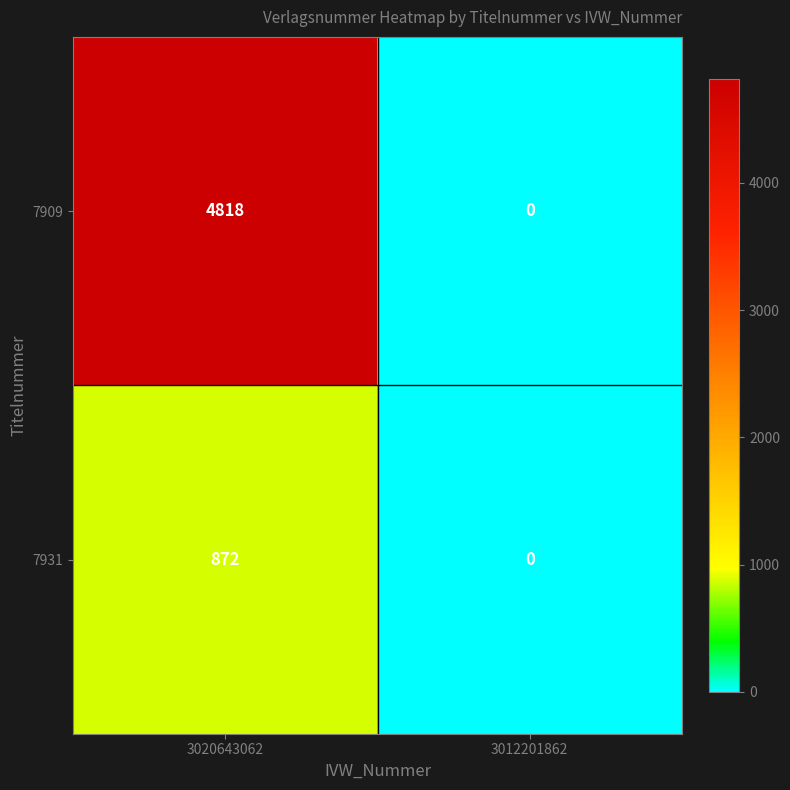

How many series are shown in this chart?

2